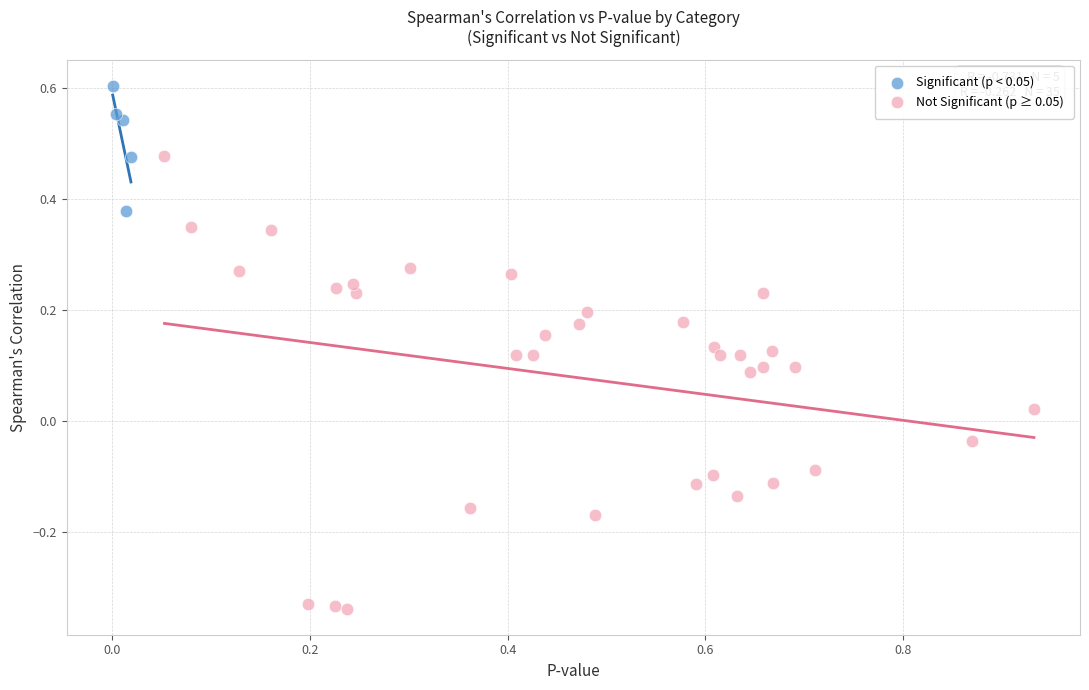

Which series contains the highest Y value?

Significant (p < 0.05)